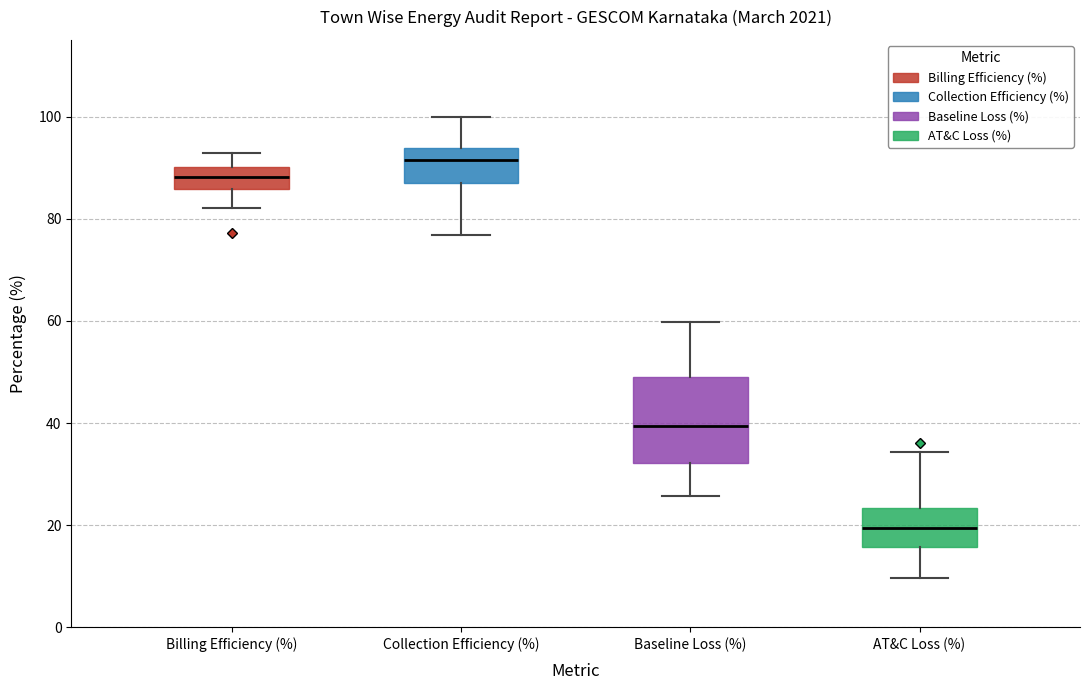

Reading left to right, transcribe this box plot: for each box, give where its median line is, the range the box spans, and where its two whiskers end, as read against the y-axis. The values are not printed on the chart, so give them approximately, as read against the axis.

Billing Efficiency (%): median 88, box 86 to 90, whiskers 82 to 92
Collection Efficiency (%): median 92, box 88 to 94, whiskers 76 to 100
Baseline Loss (%): median 40, box 32 to 50, whiskers 26 to 60
AT&C Loss (%): median 20, box 16 to 24, whiskers 10 to 34